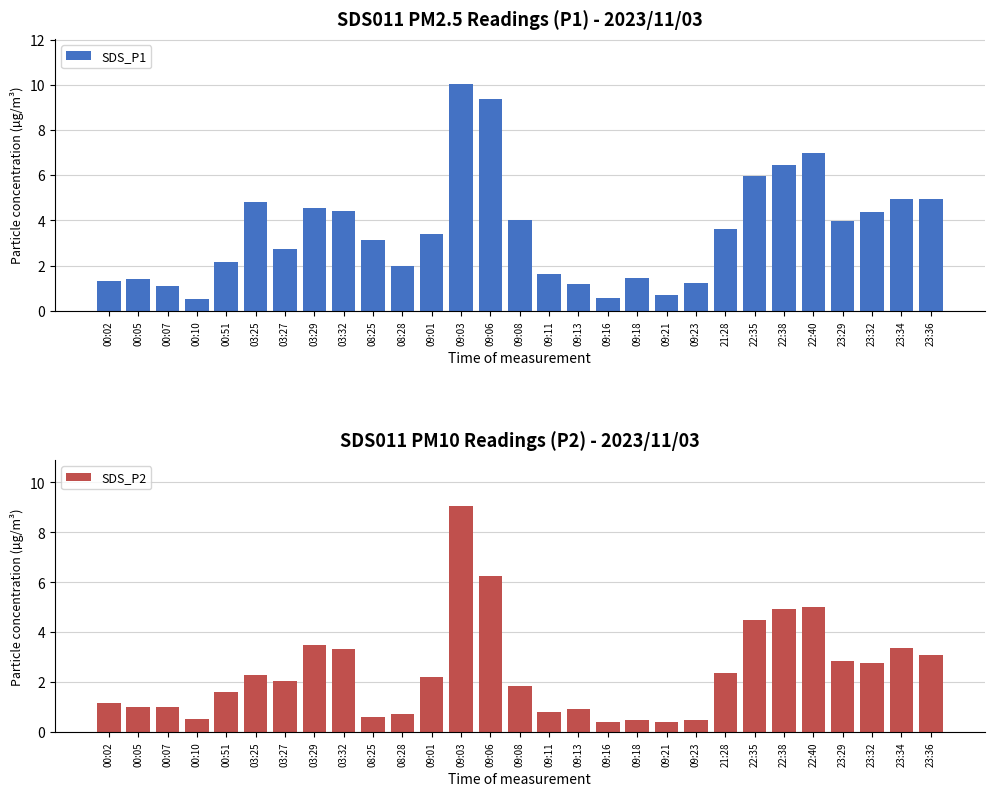

Does the chart contain stacked bars?

No